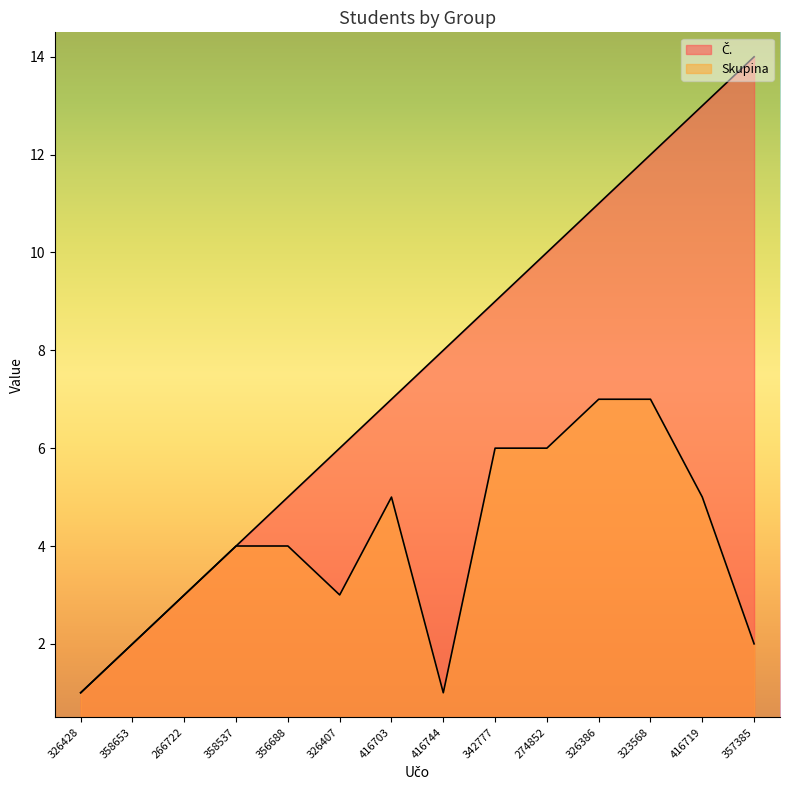

True or false: Skupina and Č. intersect in this chart.

False